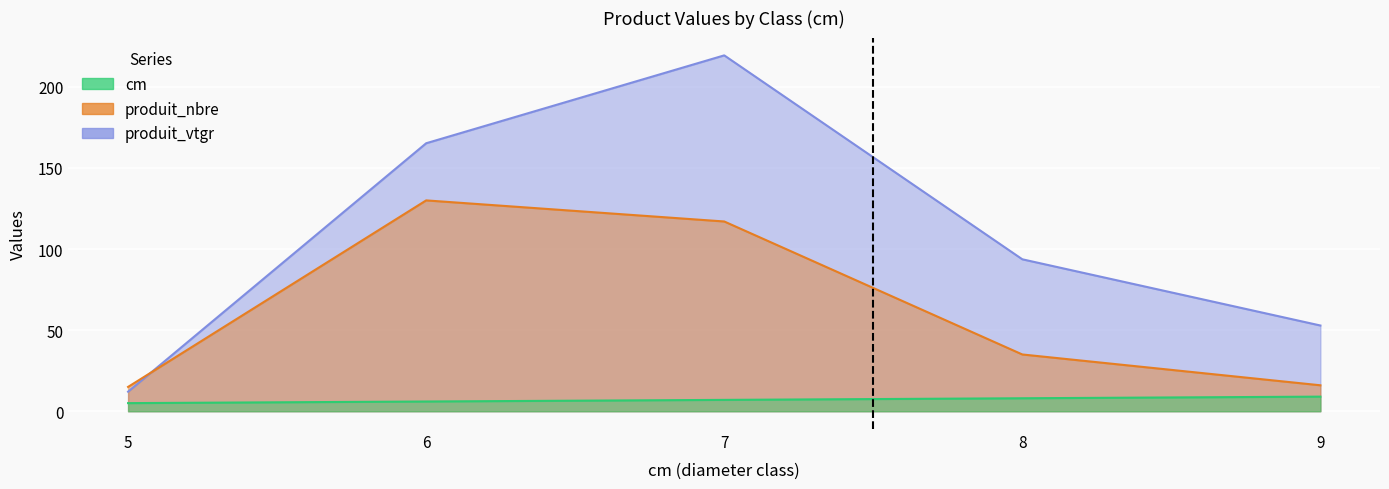

Which series has the widest spread of values?

produit_vtgr